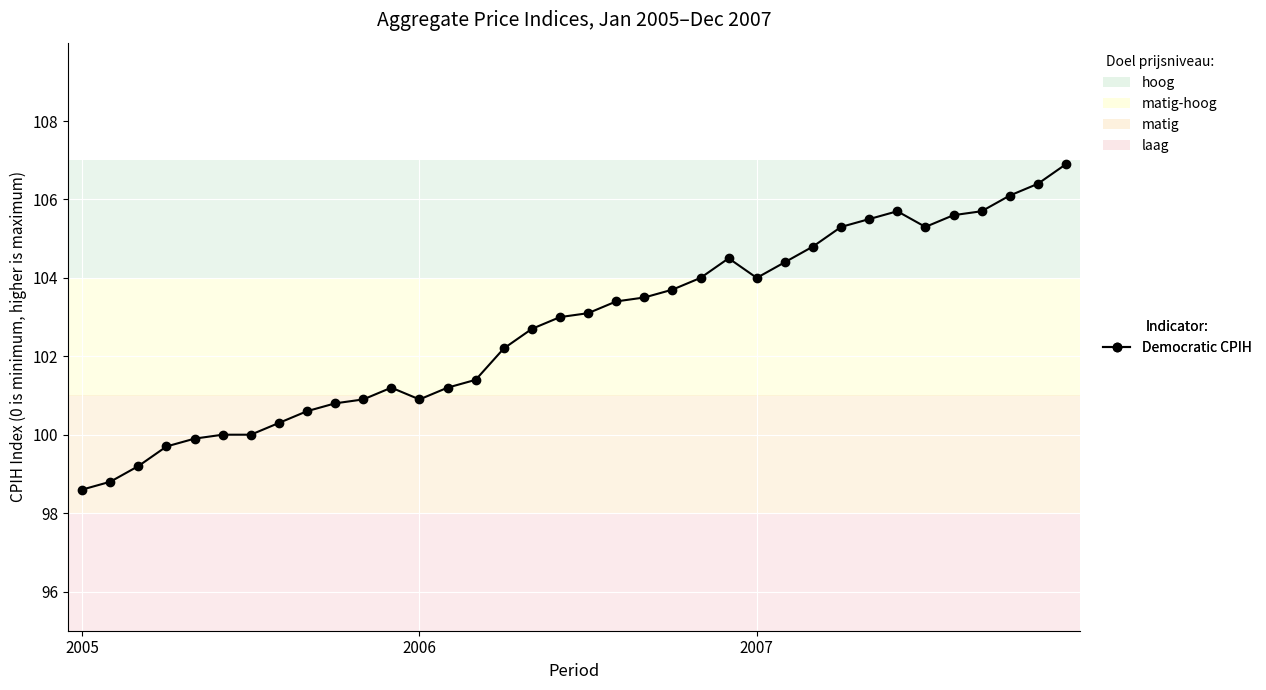

Is this an area chart (filled region under the line)?

No